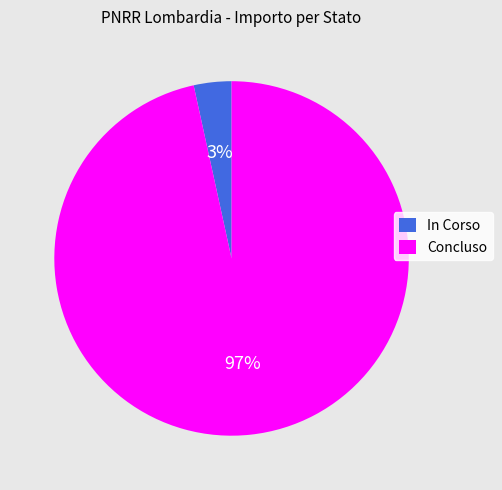

Is there a majority slice in this chart?

Yes